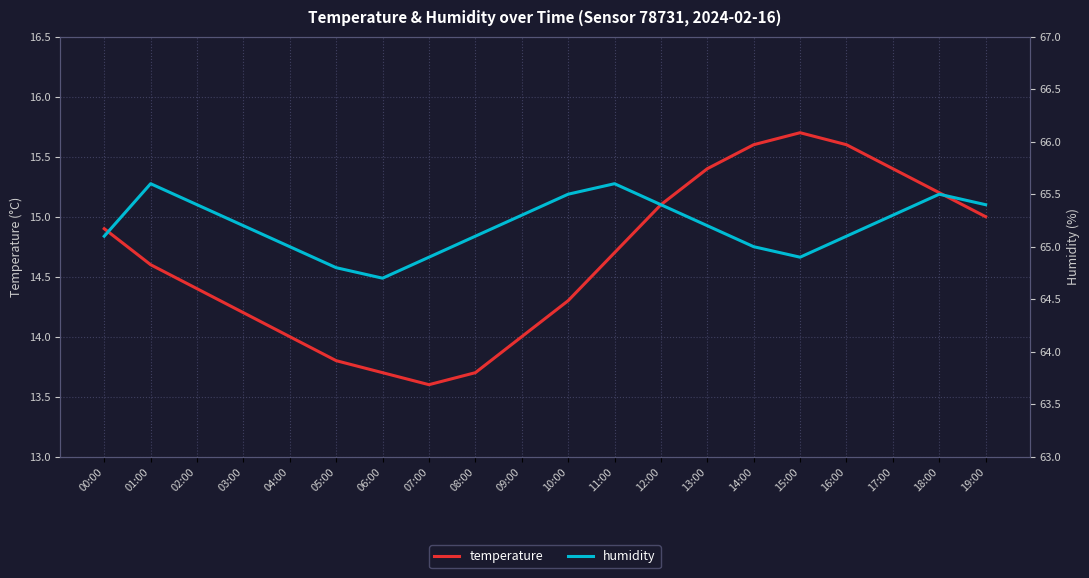

What is the highest value of the humidity series?

65.6